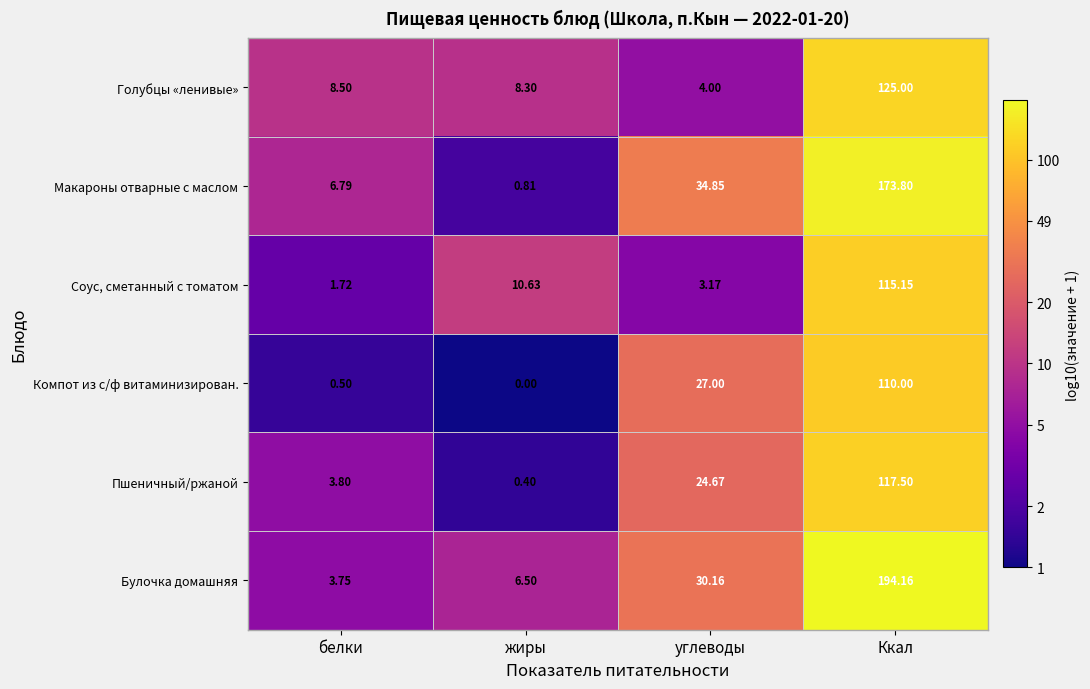

At how many categories does at least one series exceed 1?

4